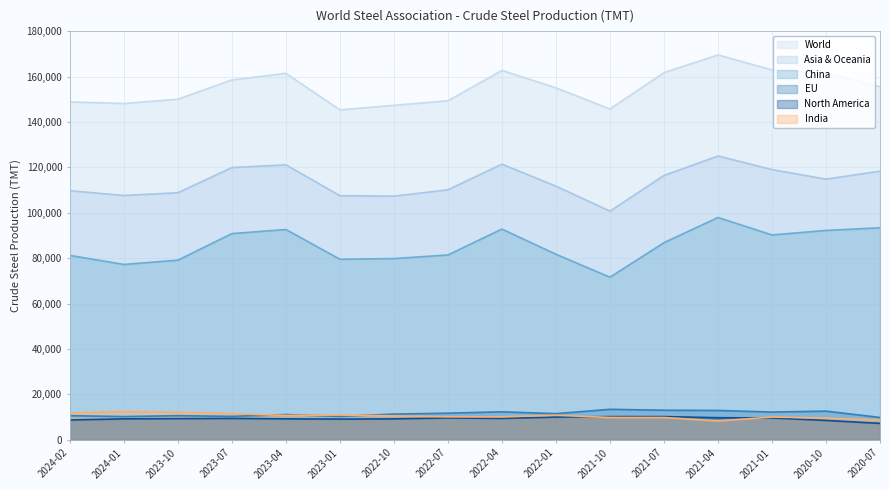

Does the chart display data point markers on the line(s)?

No